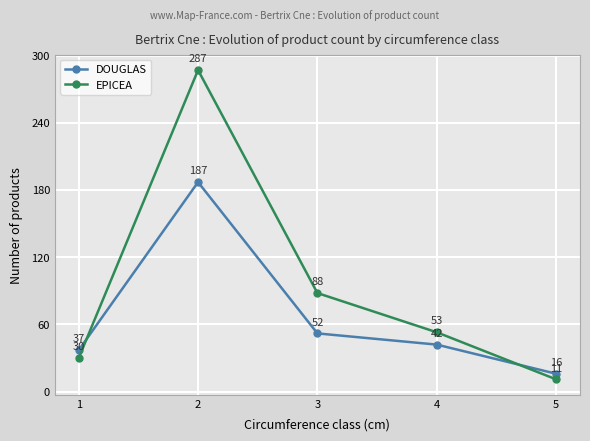

Reading left to right, extract all data points from this chart.

DOUGLAS: 37	187	52	42	16
EPICEA: 30	287	88	53	11